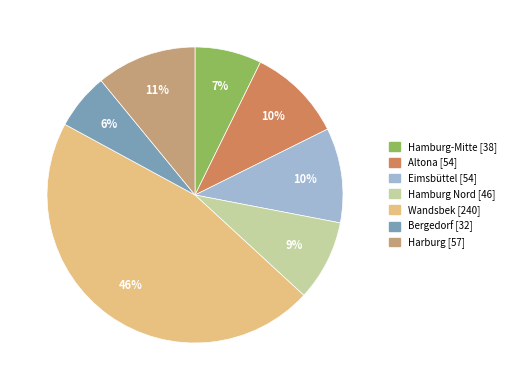

Approximately how many times larger is the value at Hamburg-Mitte compared to Bergedorf?

1.2